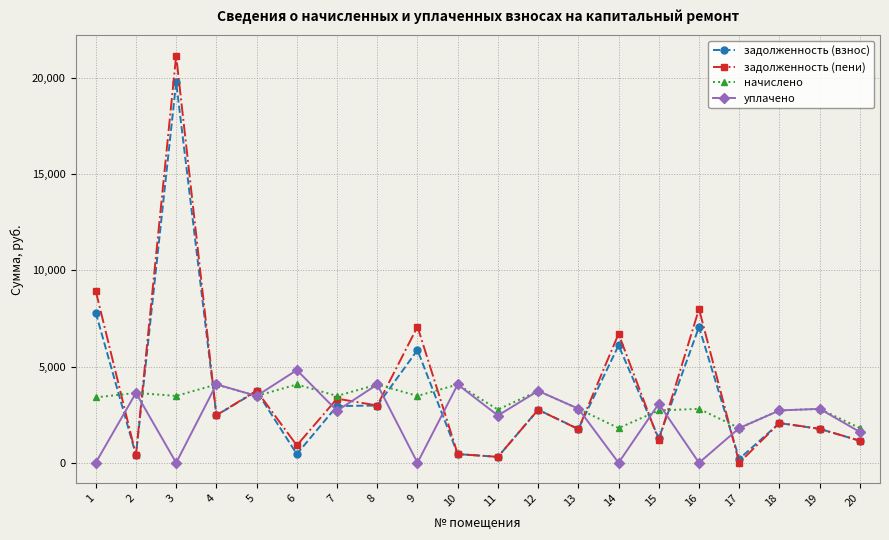

What is the difference between the highest and lowest values at 8?

1094.0